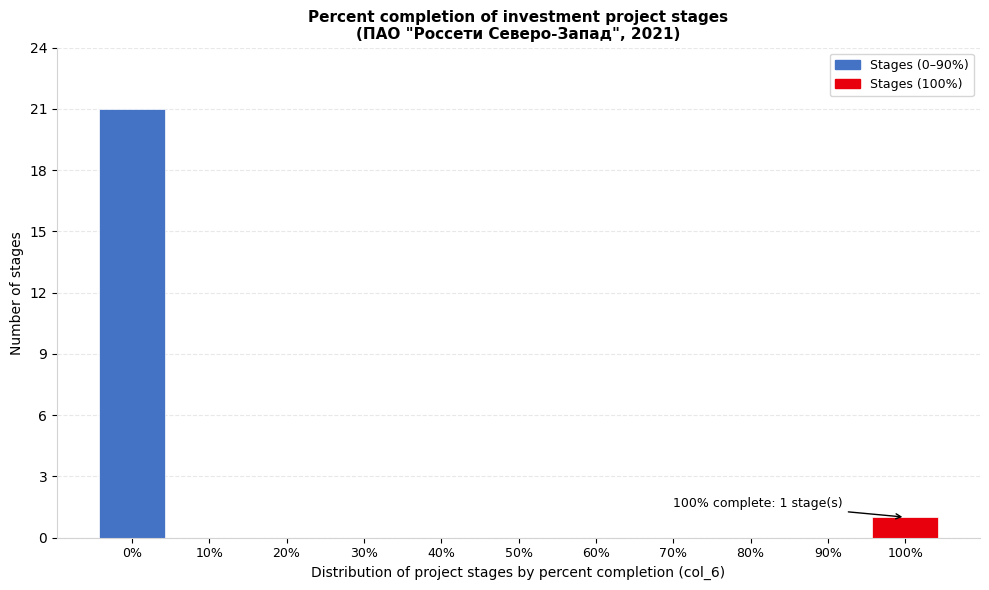

Reading left to right, extract all data points from this chart.

0%=21	10%=0	20%=0	30%=0	40%=0	50%=0	60%=0	70%=0	80%=0	90%=0	100%=1